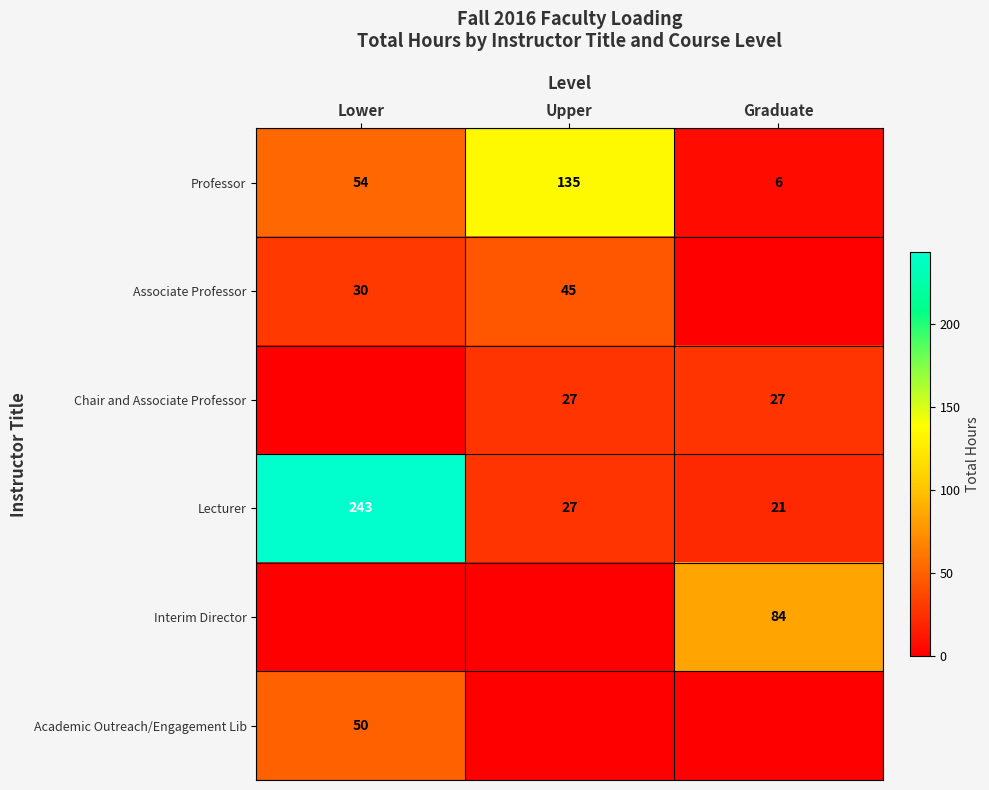

List the labels in order of Lecturer value, largest first.

Lower, Upper, Graduate